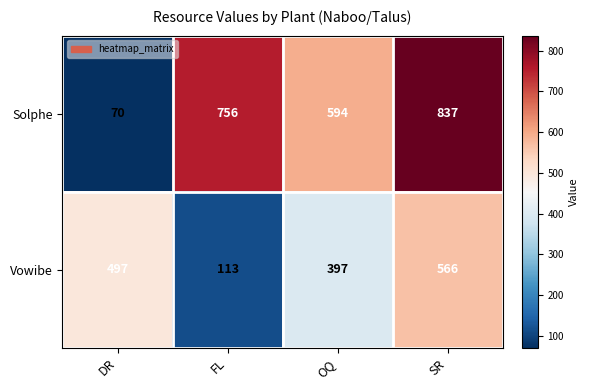

Which category has the highest value across all series?

SR